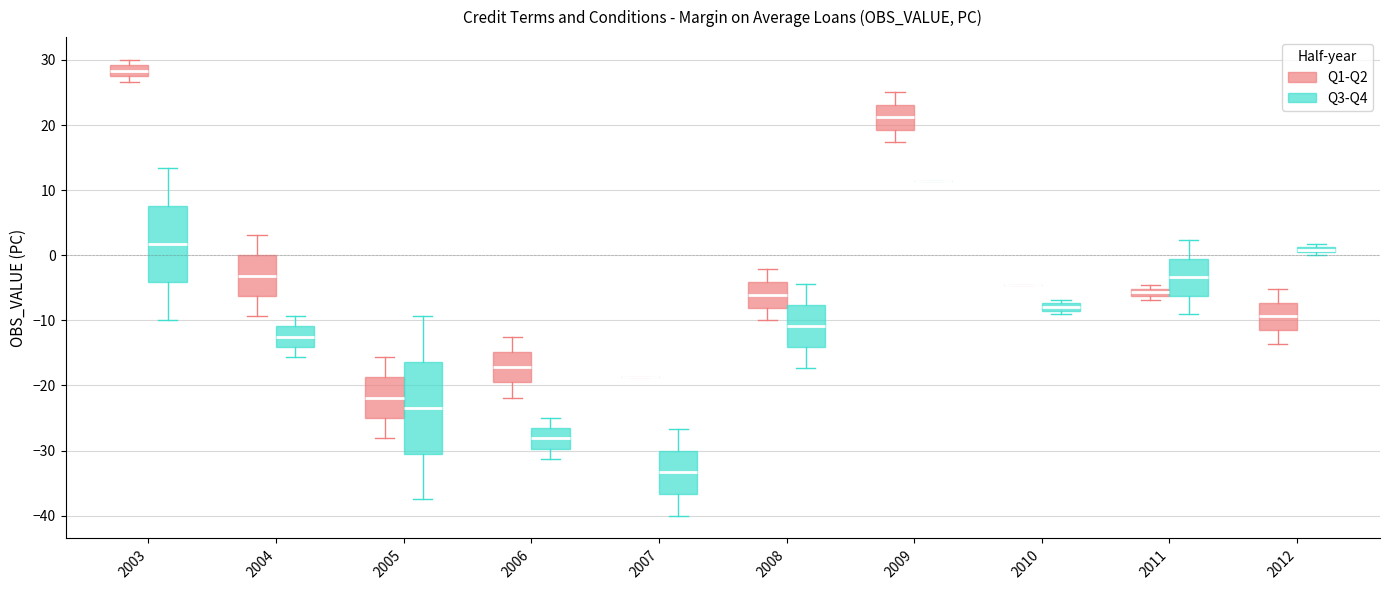

Where is the lower edge of the box for 2006 (Q1-Q2) on the y-axis? The values are not printed on the chart, so give them approximately, as read against the axis.

-20